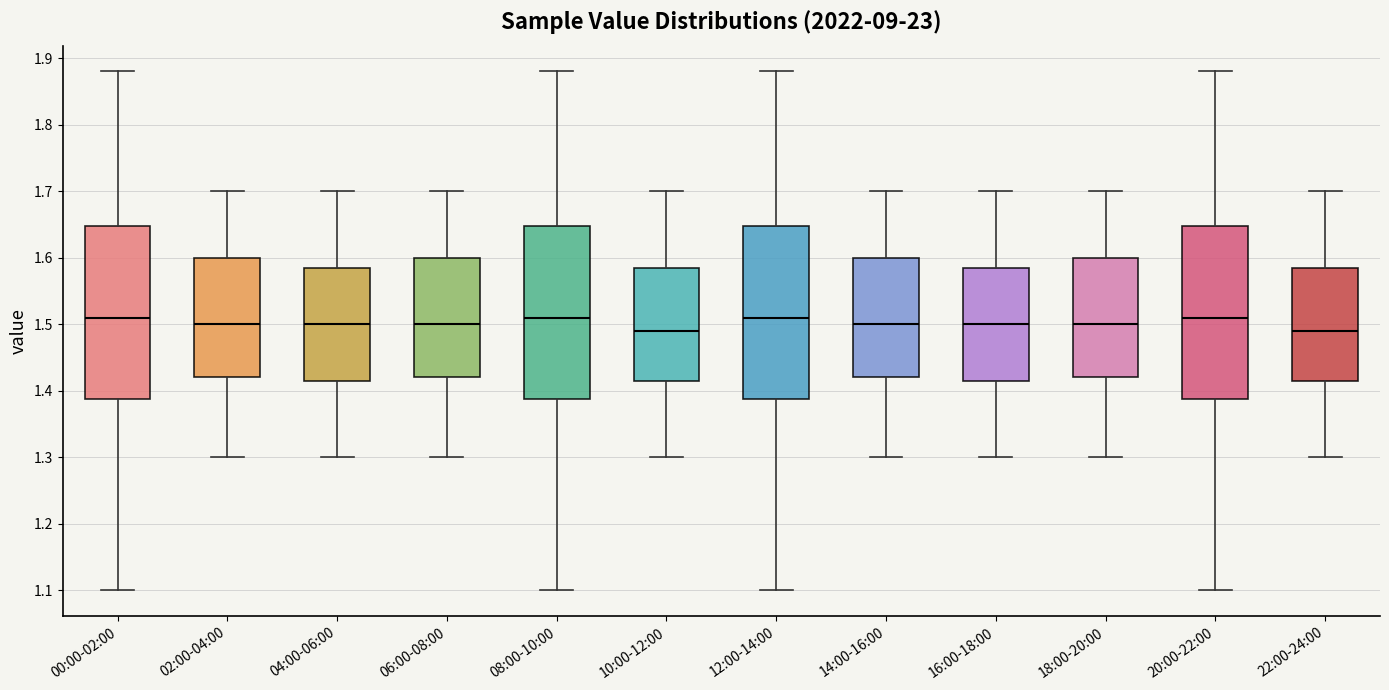

Where is the upper edge of the box for 00:00-02:00 on the y-axis? The values are not printed on the chart, so give them approximately, as read against the axis.

1.65